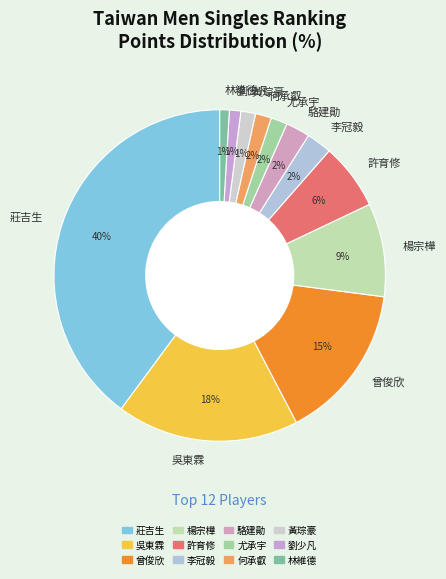

How many segments does this pie chart have?

12